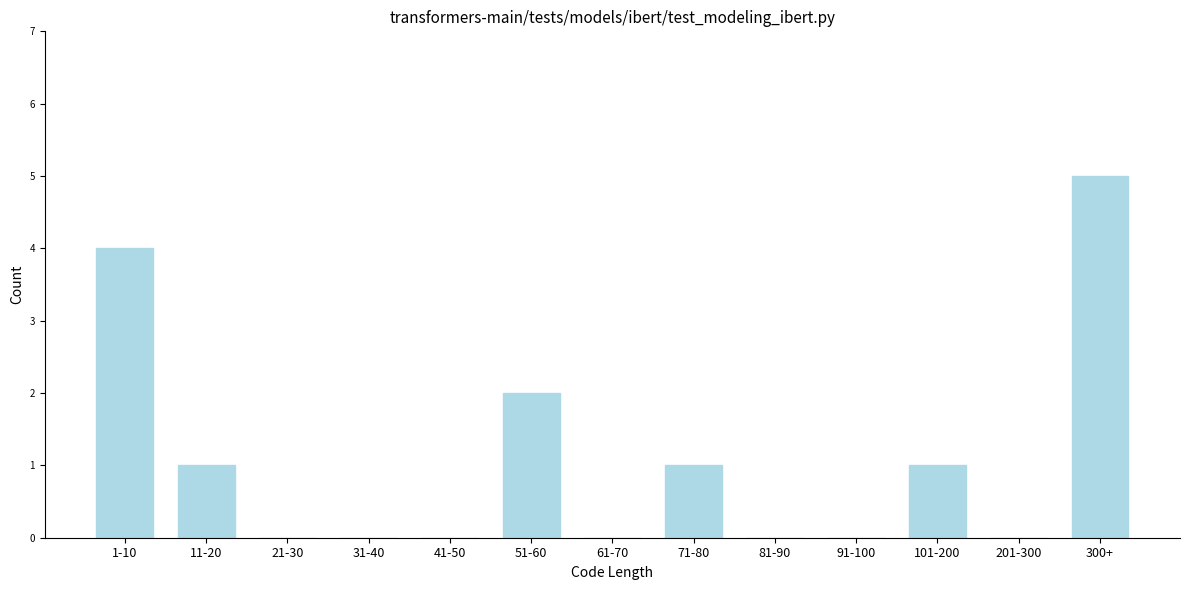

Reading left to right, what are all the values shown in this chart?

1-10=4	11-20=1	21-30=0	31-40=0	41-50=0	51-60=2	61-70=0	71-80=1	81-90=0	91-100=0	101-200=1	201-300=0	300+=5